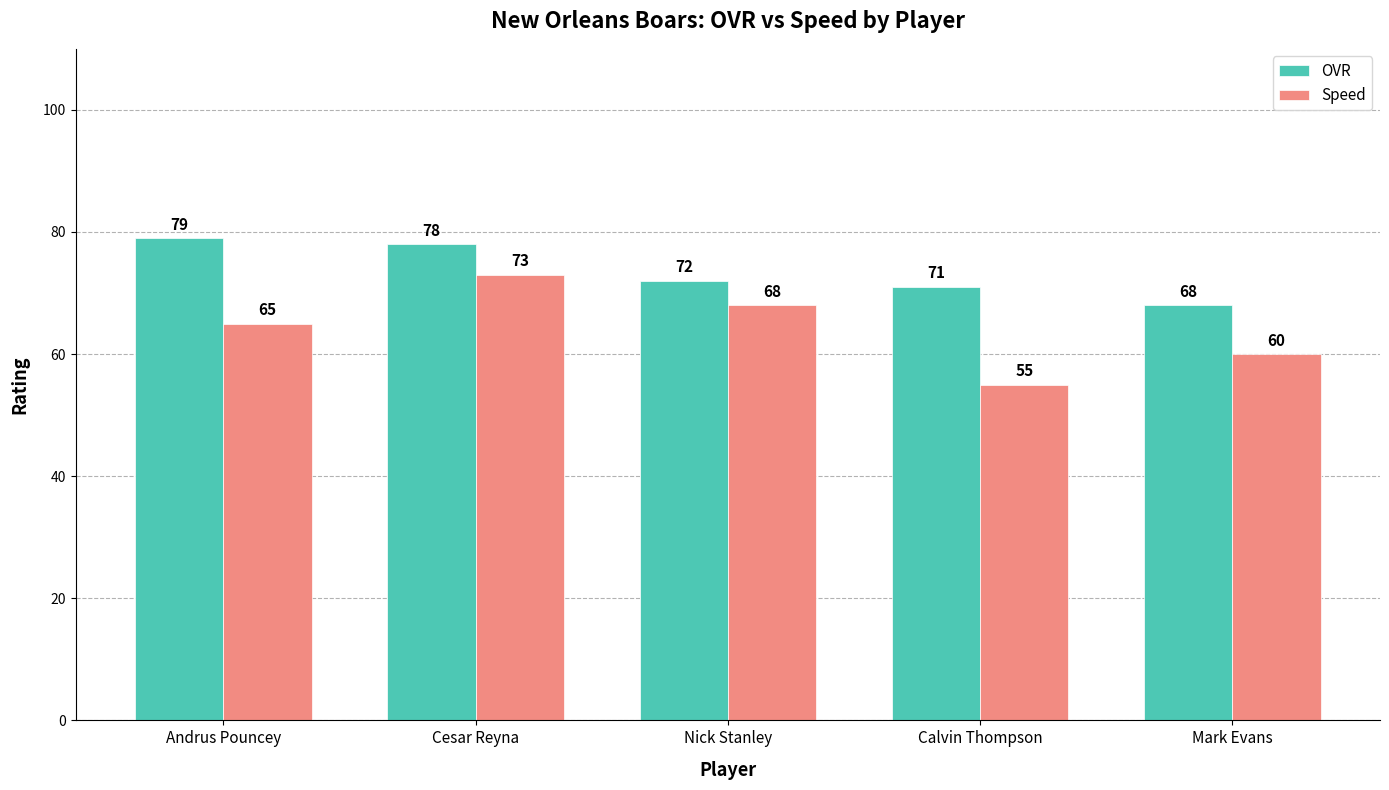

Rank the series by their maximum value, from highest to lowest.

OVR, Speed